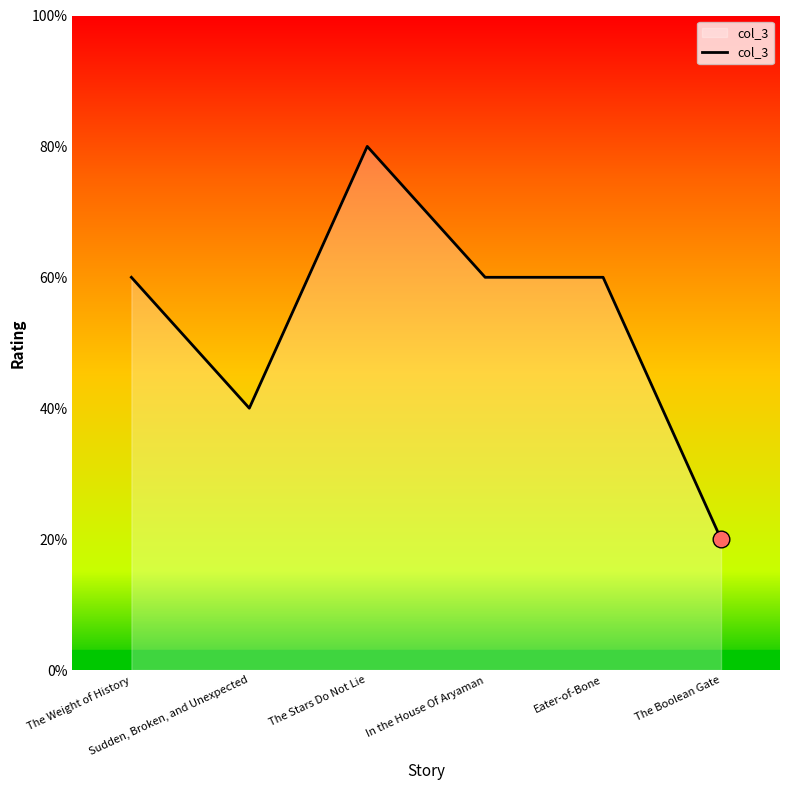

How many interior local valleys (lower than both neighbors) does the data have?

1